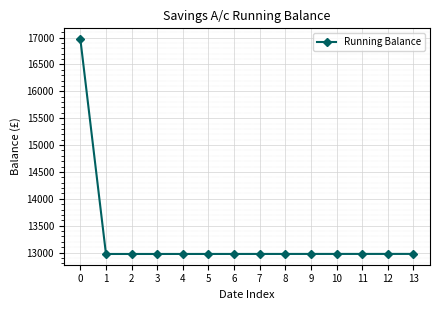

What value does the data have at 4?

12972.9